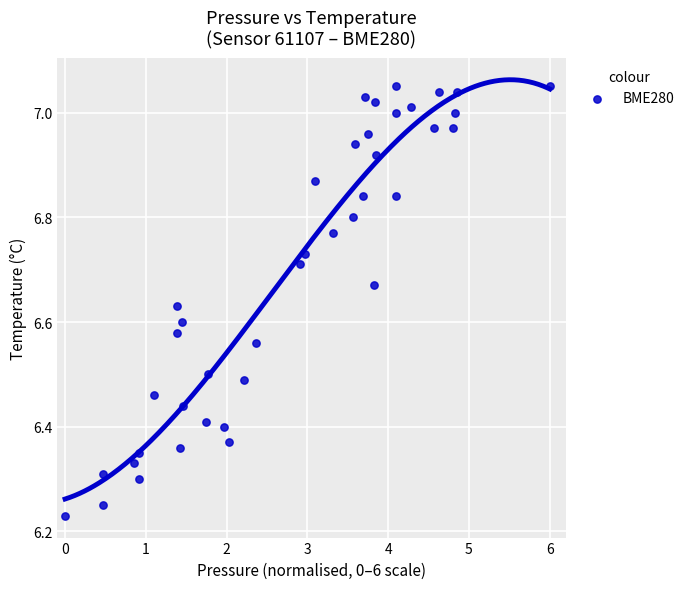

What is the range of X values (max minus min)?

6.0